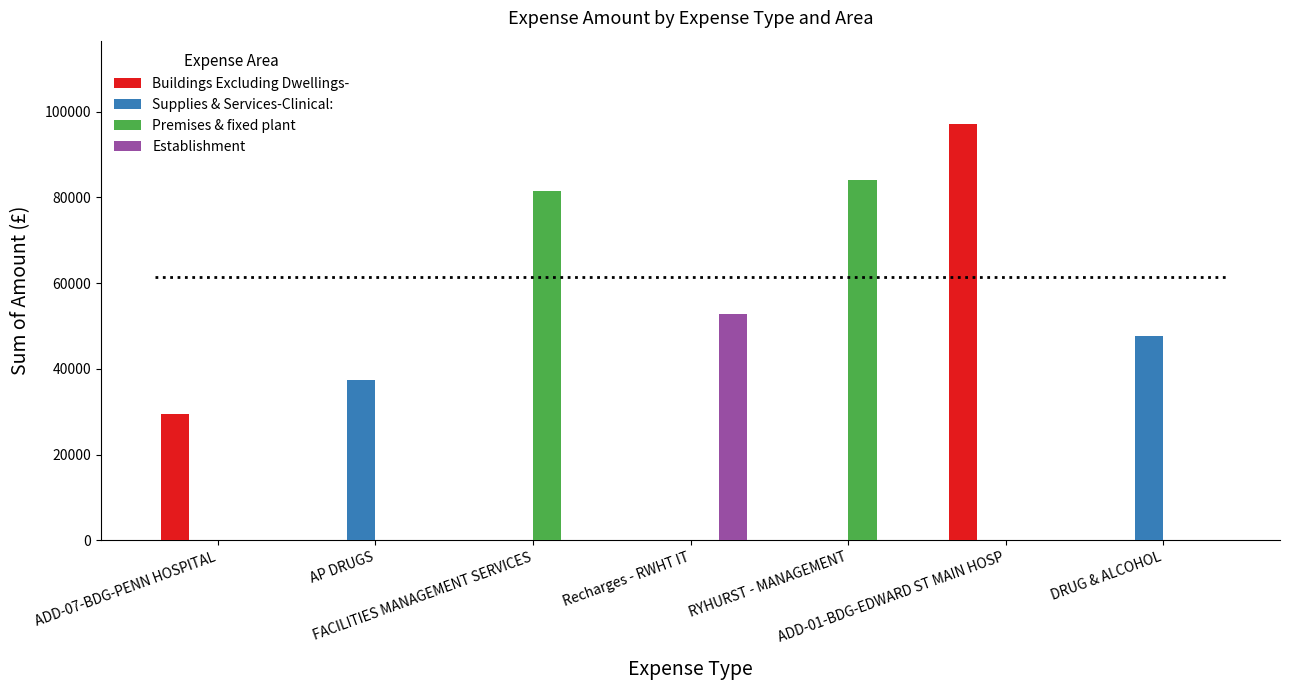

What is the greatest value displayed?

97095.1